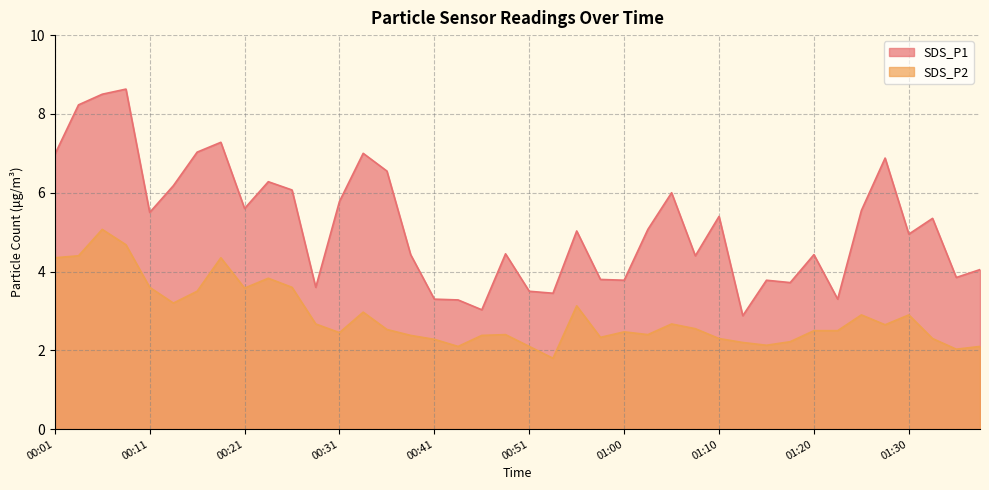

What are all the series names shown in the legend?

SDS_P1, SDS_P2